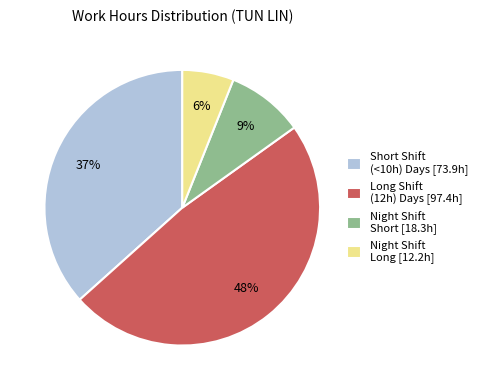

To the nearest percent, what percentage of the pie is Night Shift Short [18.3h]?

9%